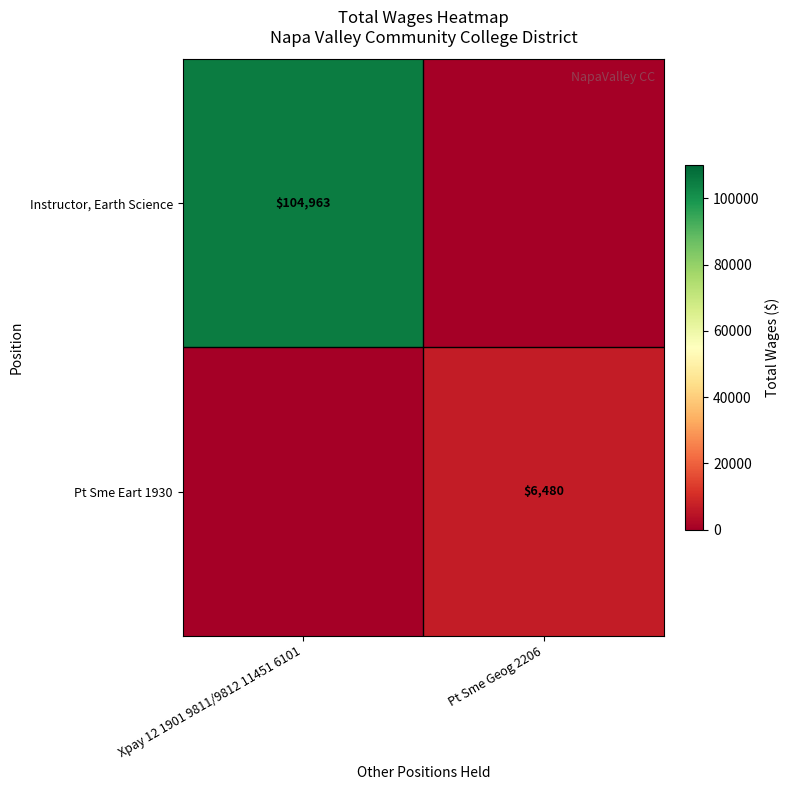

At which category is the sum across all series the highest?

Xpay 12 1901 9811/9812 11451 6101